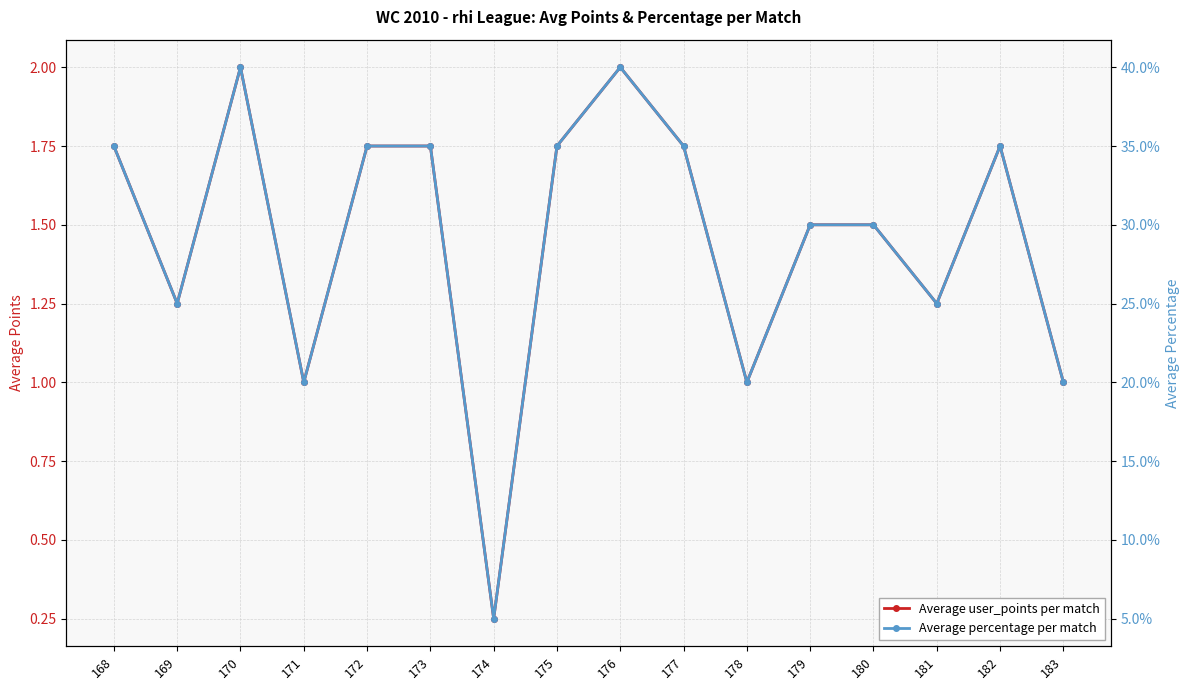

Between 168 and 177, which is larger?

168